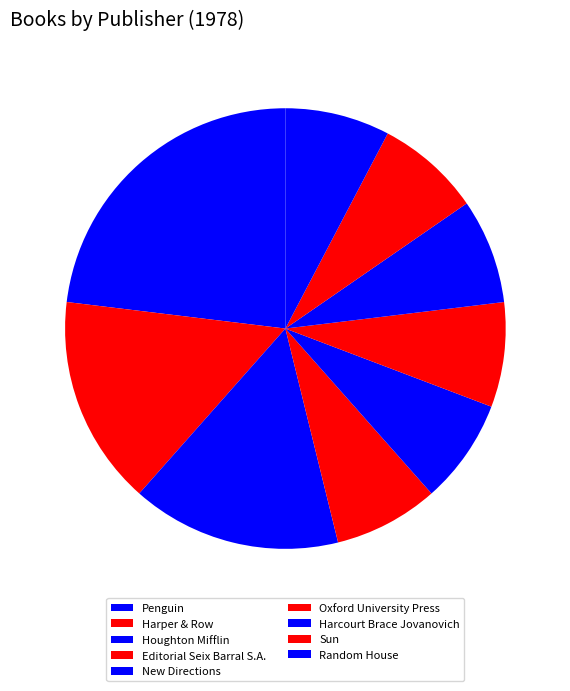

Approximately how many times larger is the value at Harper & Row compared to New Directions?

2.0